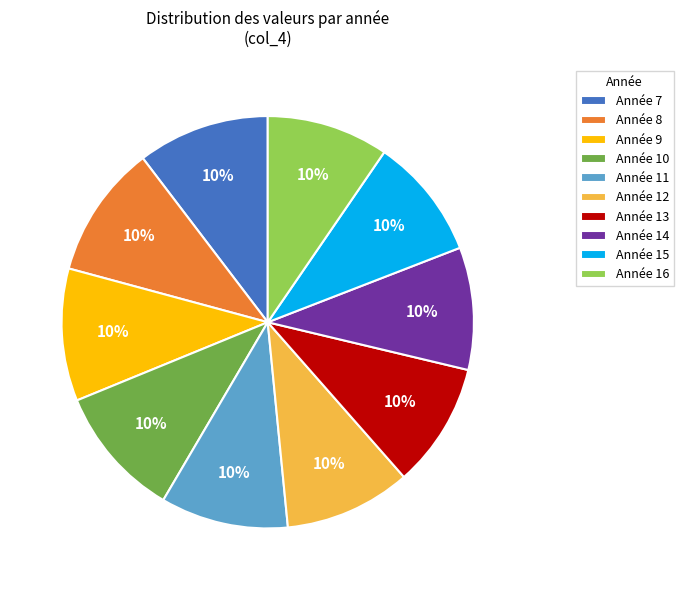

To the nearest percent, what is the average slice percentage?

10%